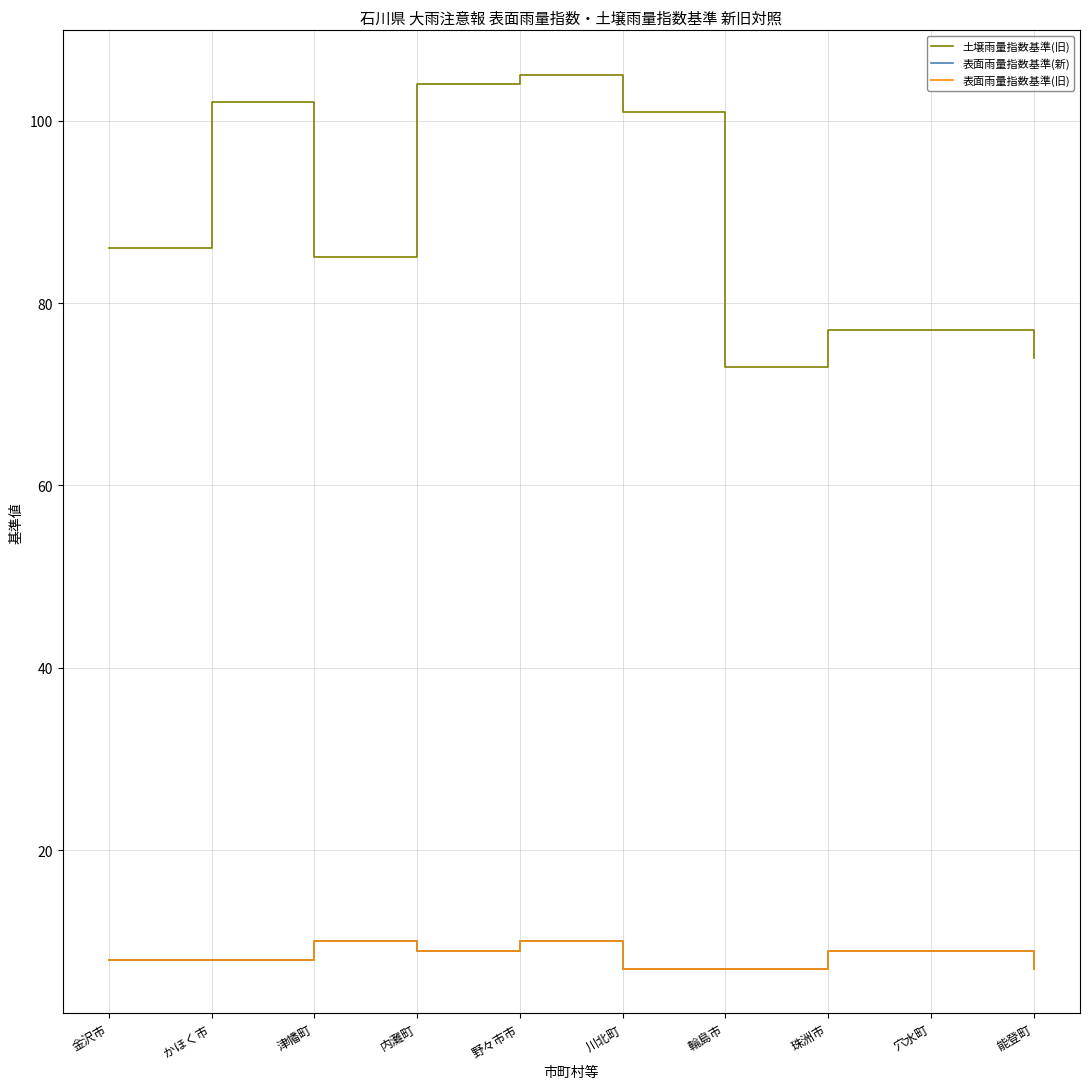

True or false: 土壌雨量指数基準(旧) and 表面雨量指数基準(新) intersect in this chart.

False